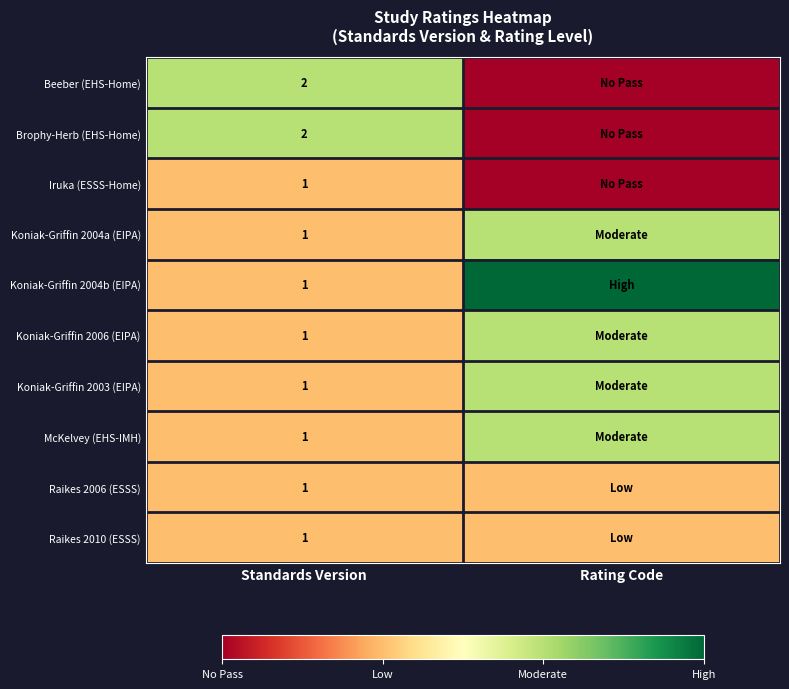

At how many categories does at least one series exceed 0?

2